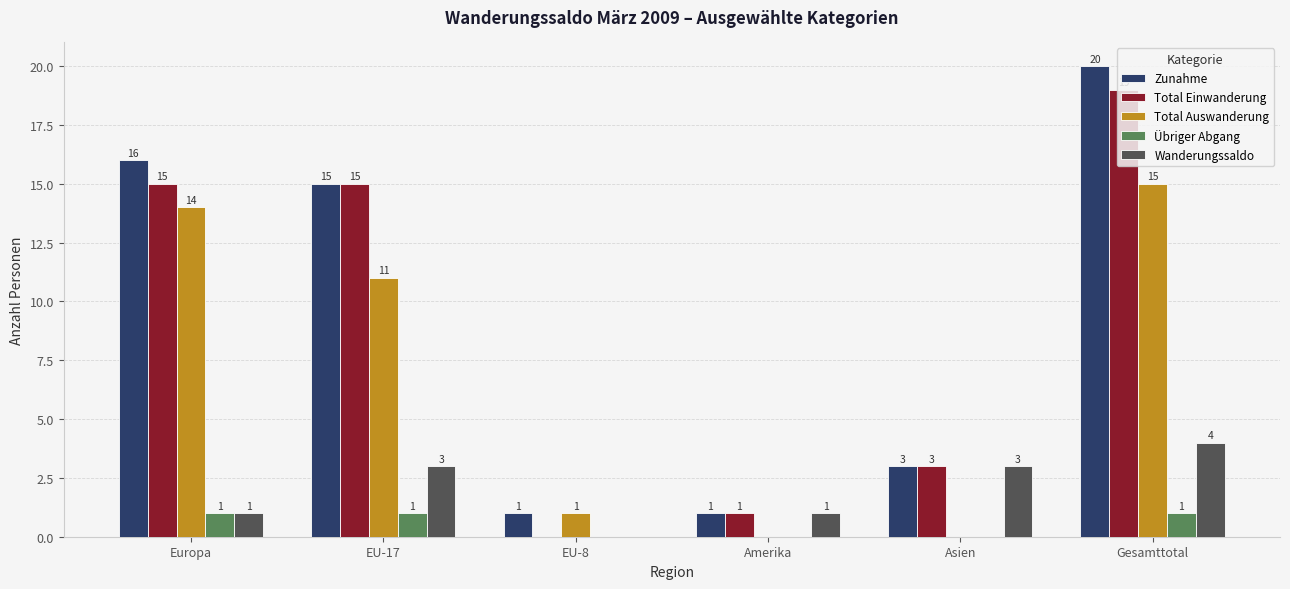

How many values in Total Auswanderung are above zero?

4